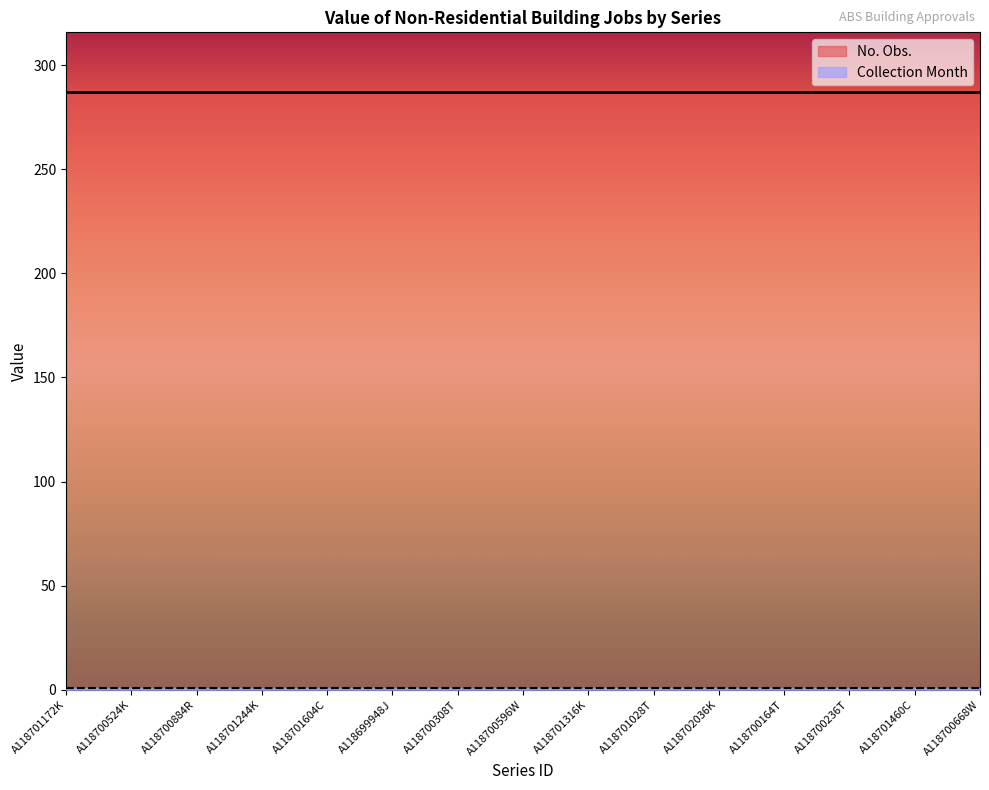

At which label is Collection Month closest to 1?

A118701172K